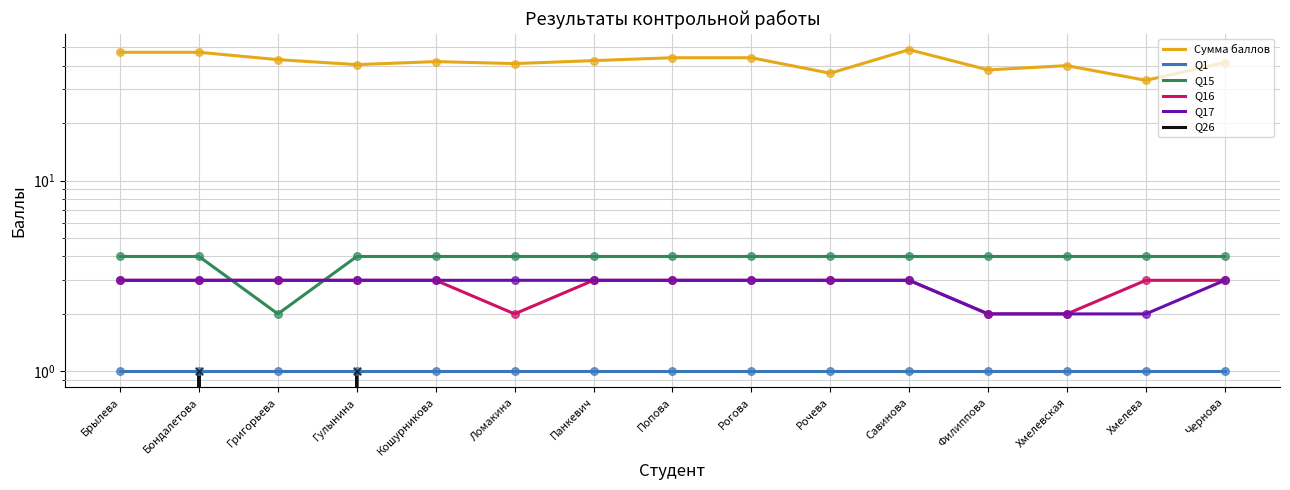

Which series has the largest Y range (max minus min)?

Сумма баллов